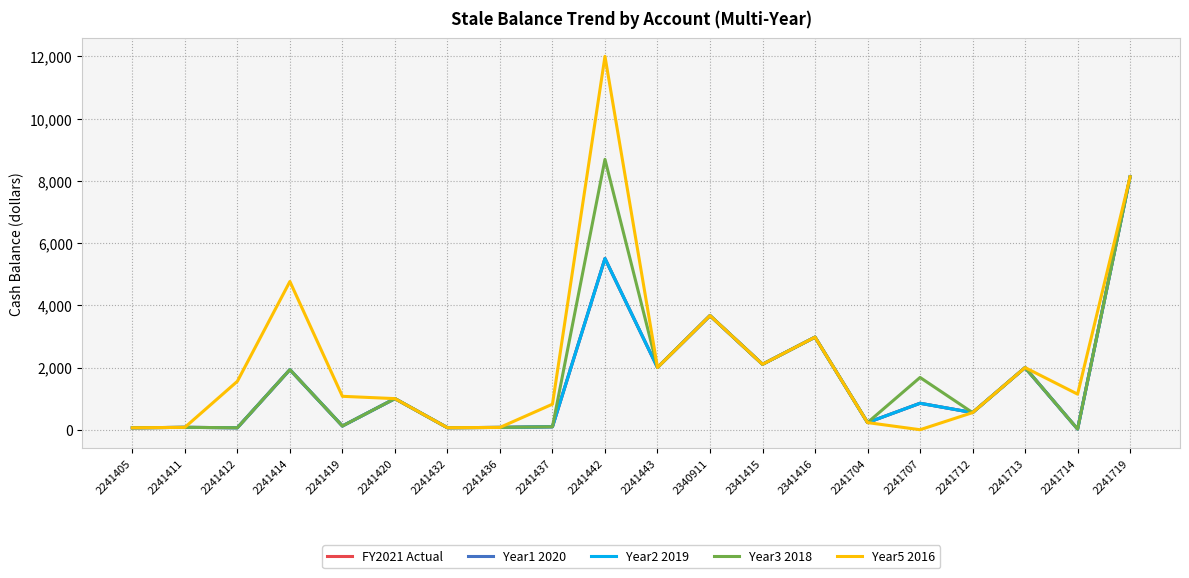

True or false: Year2 2019 and FY2021 Actual cross at least once.

False